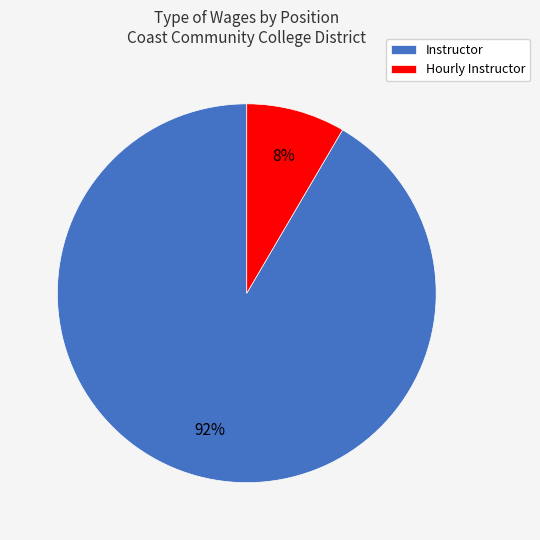

Which category has the biggest portion of the pie?

Instructor